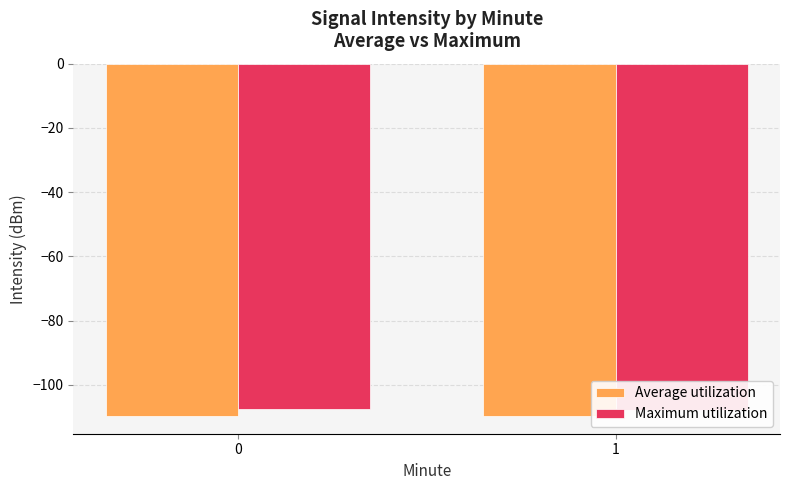

What is the difference between the highest and lowest values at 1?

1.8